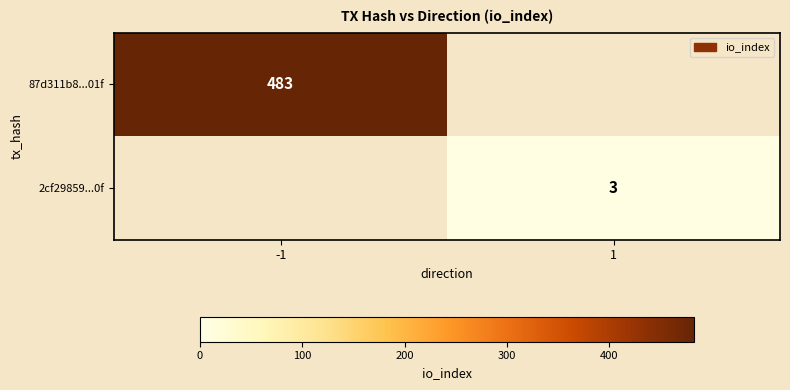

True or false: 2cf29859...0f has a value of 3 at 1.

True